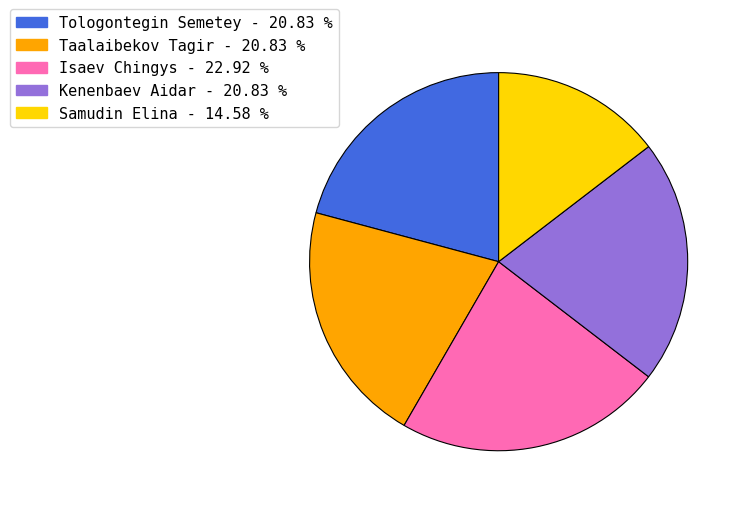

Is there a majority slice in this chart?

No